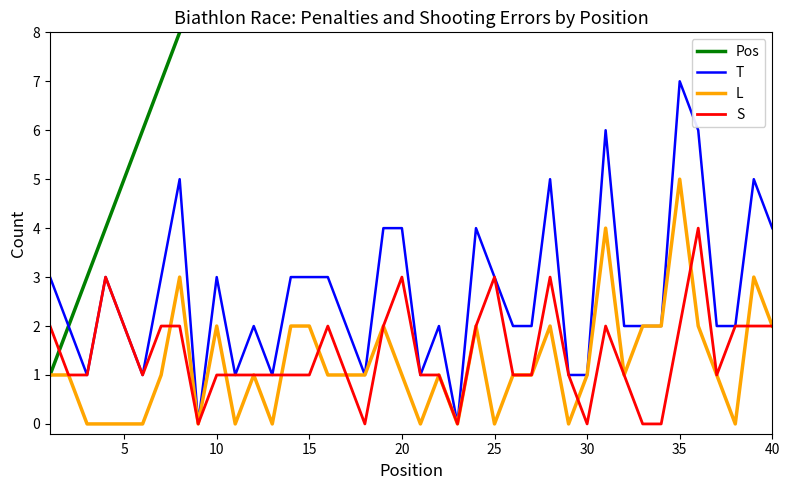

Count the number of data series in this chart.

4